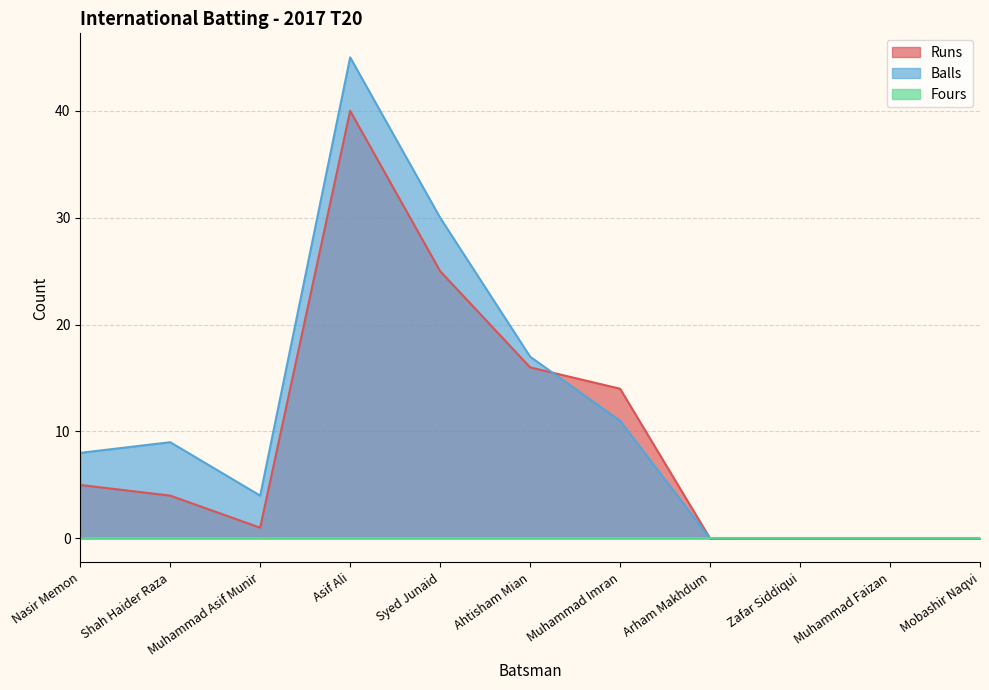

Count the number of data series in this chart.

3